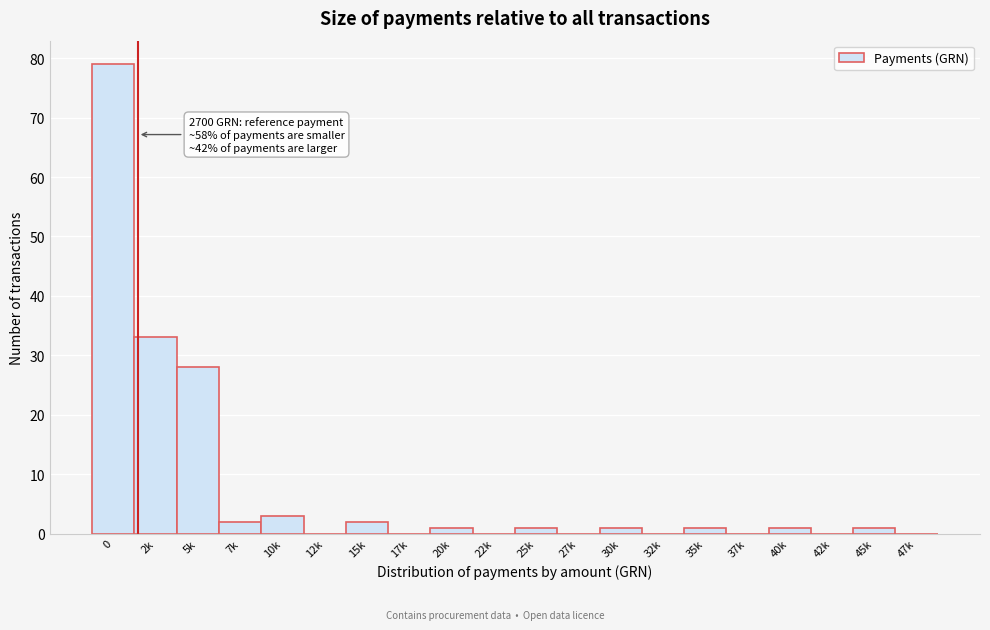

Reading left to right, what are all the values shown in this chart?

0=79	2k=33	5k=28	7k=2	10k=3	12k=0	15k=2	17k=0	20k=1	22k=0	25k=1	27k=0	30k=1	32k=0	35k=1	37k=0	40k=1	42k=0	45k=1	47k=0